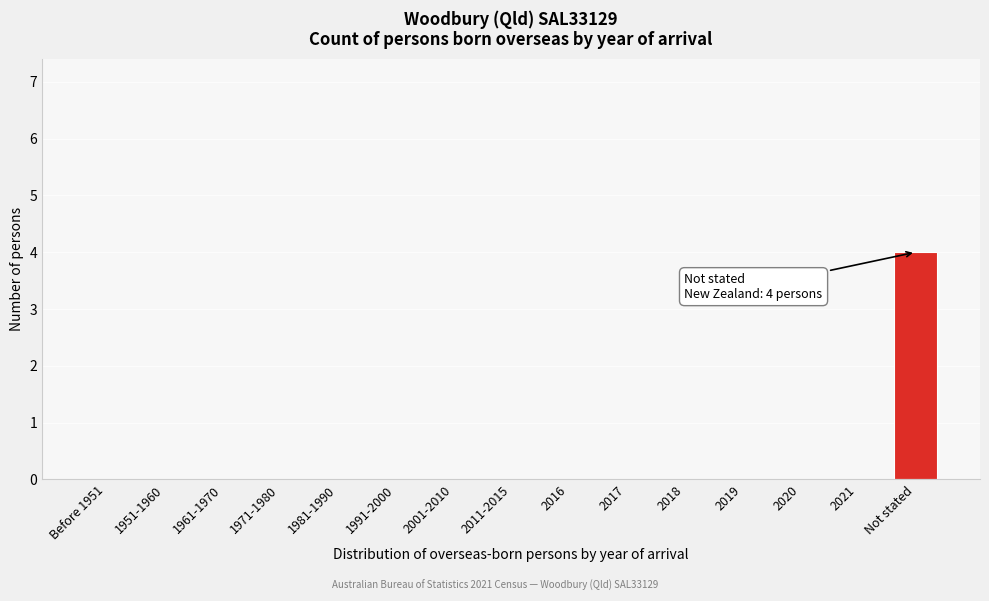

Reading left to right, what are all the values shown in this chart?

Before 1951=0	1951-1960=0	1961-1970=0	1971-1980=0	1981-1990=0	1991-2000=0	2001-2010=0	2011-2015=0	2016=0	2017=0	2018=0	2019=0	2020=0	2021=0	Not stated=4